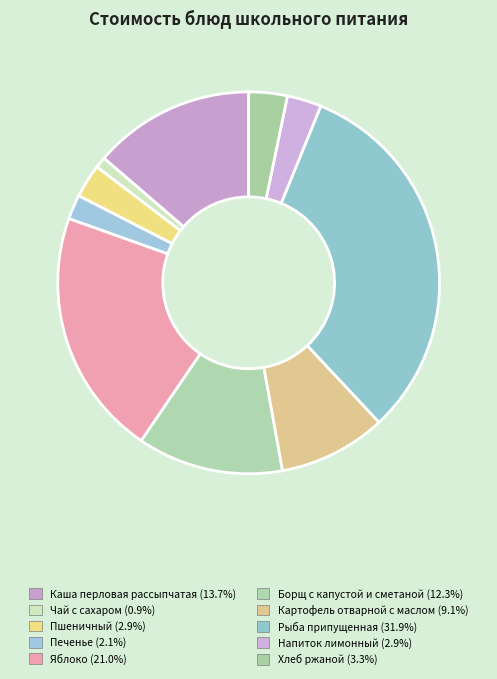

Count the number of slices in the pie.

10